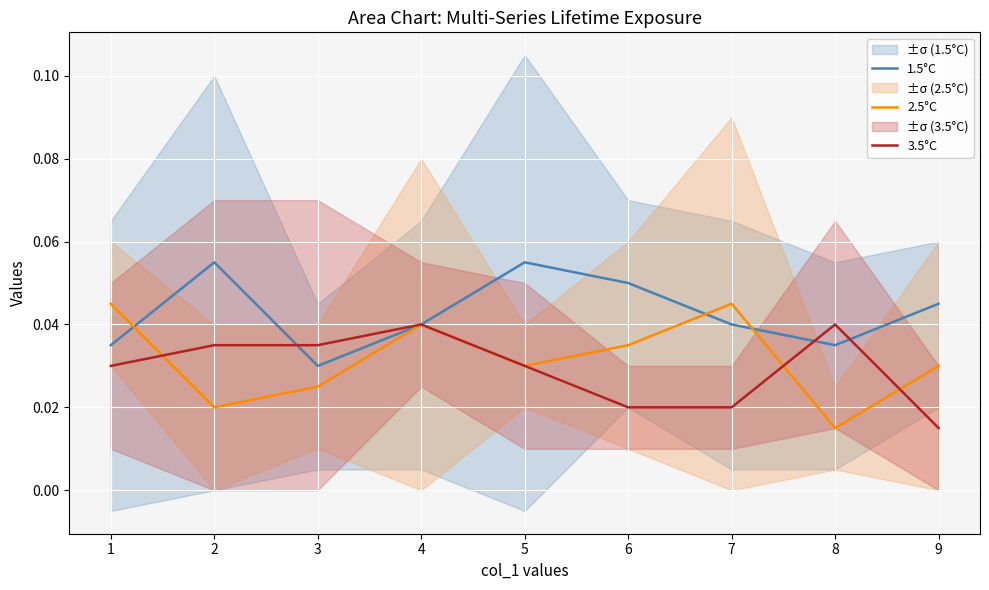

At which category does 1.5°C reach its first local valley?

3